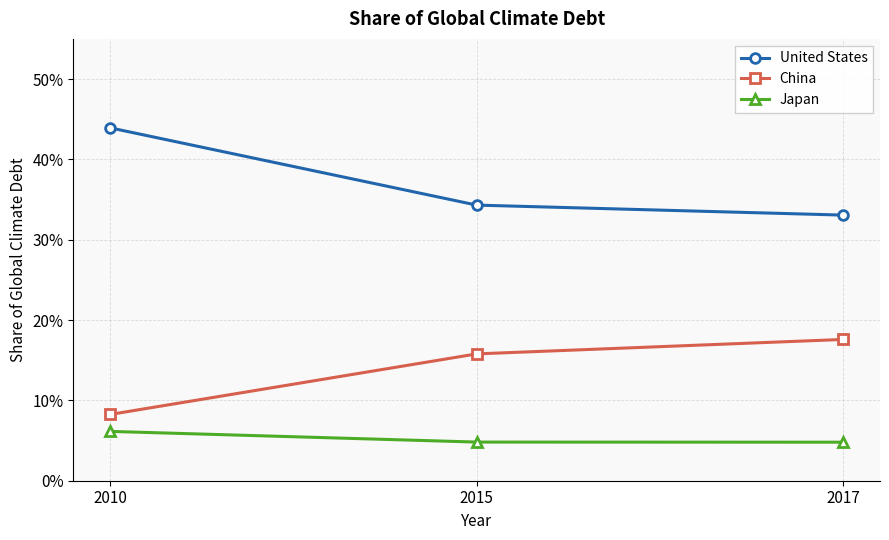

What is the sum of the United States values at 2017 and 2010?

0.8